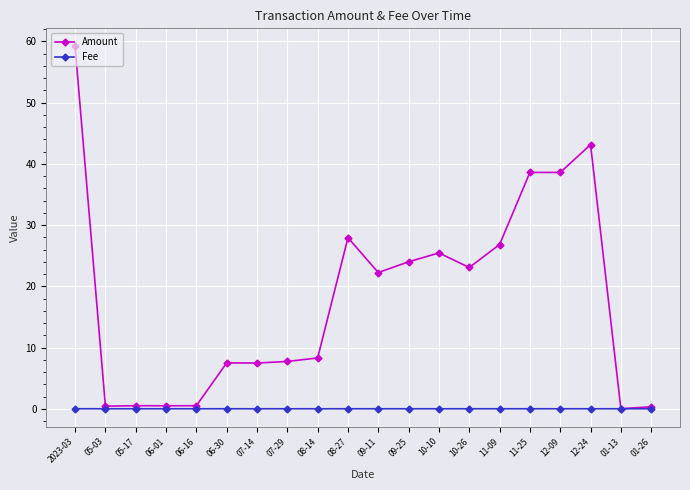

Which category has the highest value in the Amount series?

2023-03